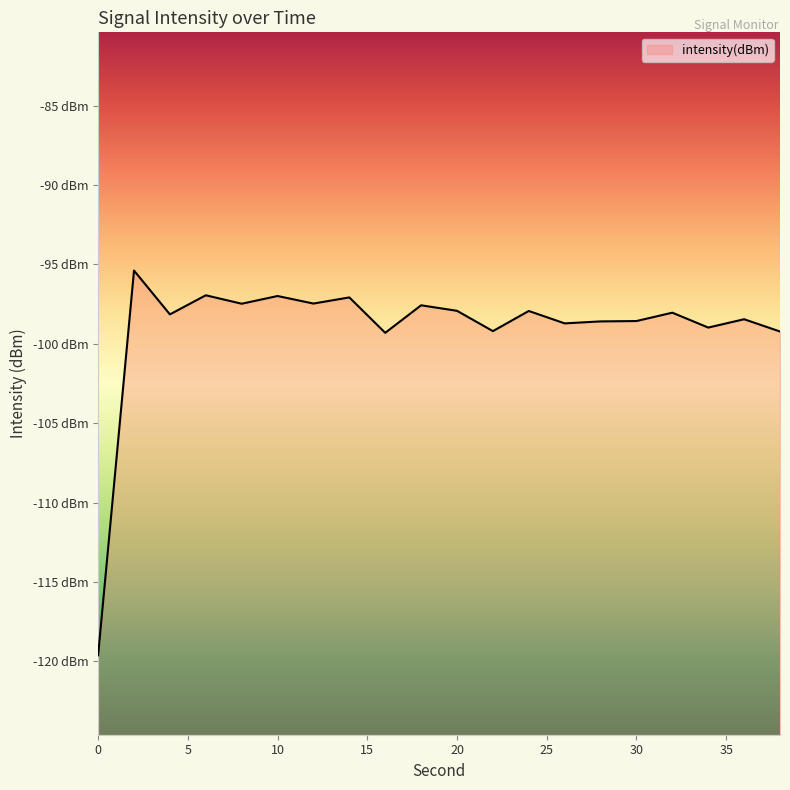

What is the minimum value shown in the chart?

-119.6